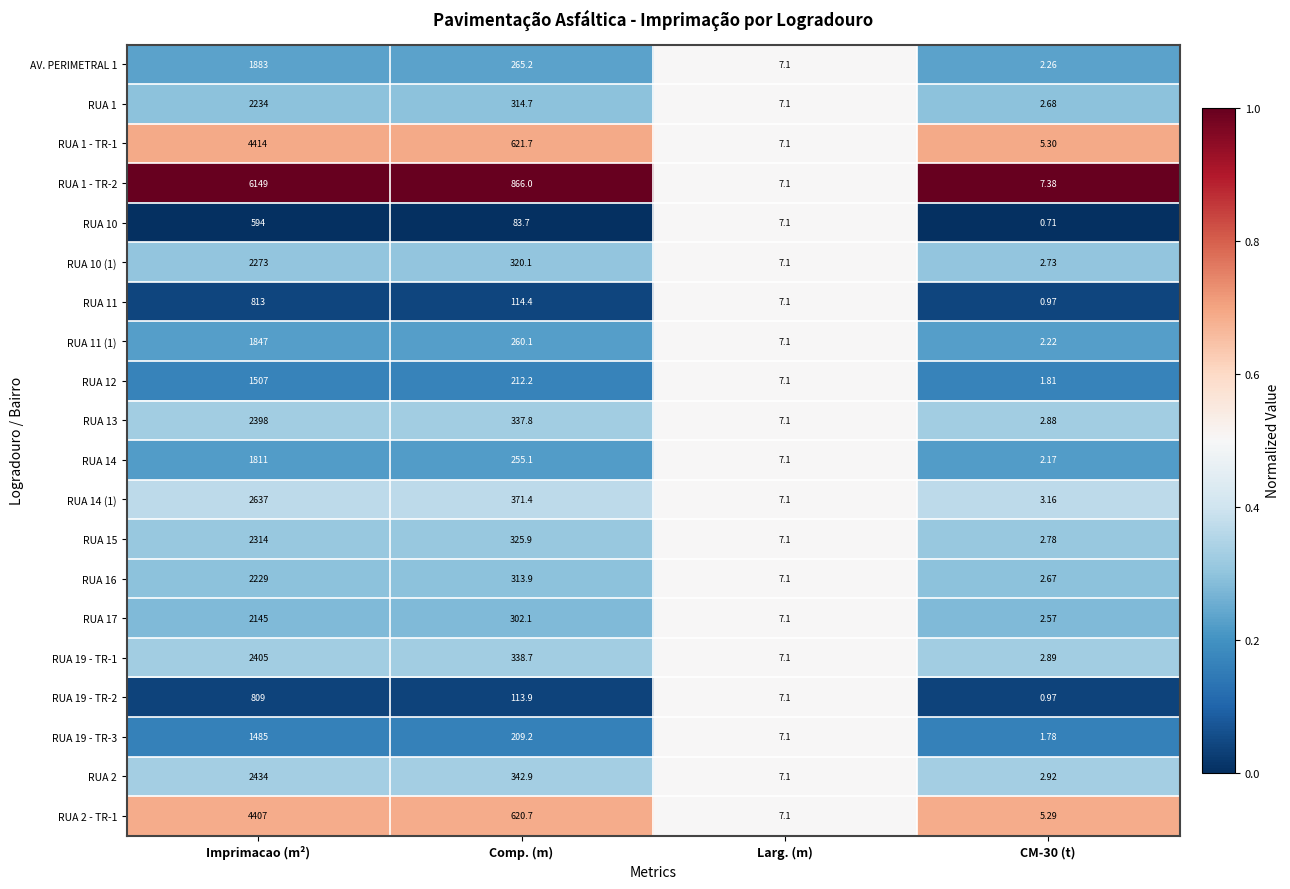

Where does the RUA 11 series first go above 114?

Imprimacao (m²)